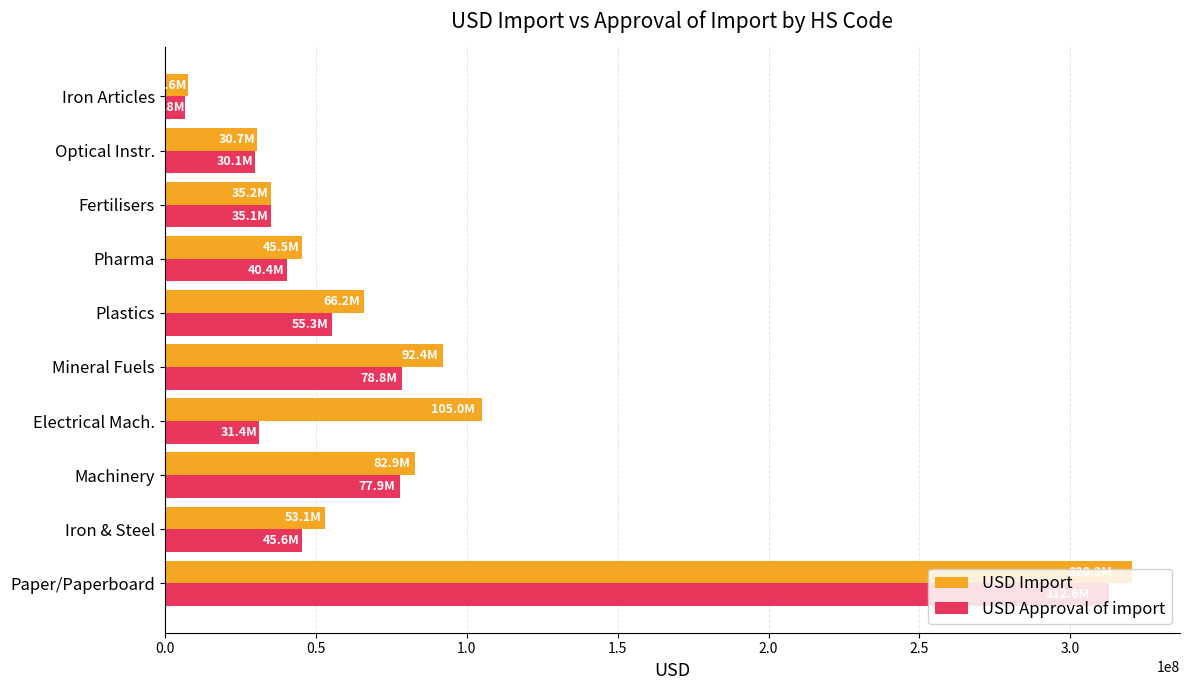

At which category is the sum across all series the highest?

Paper/Paperboard